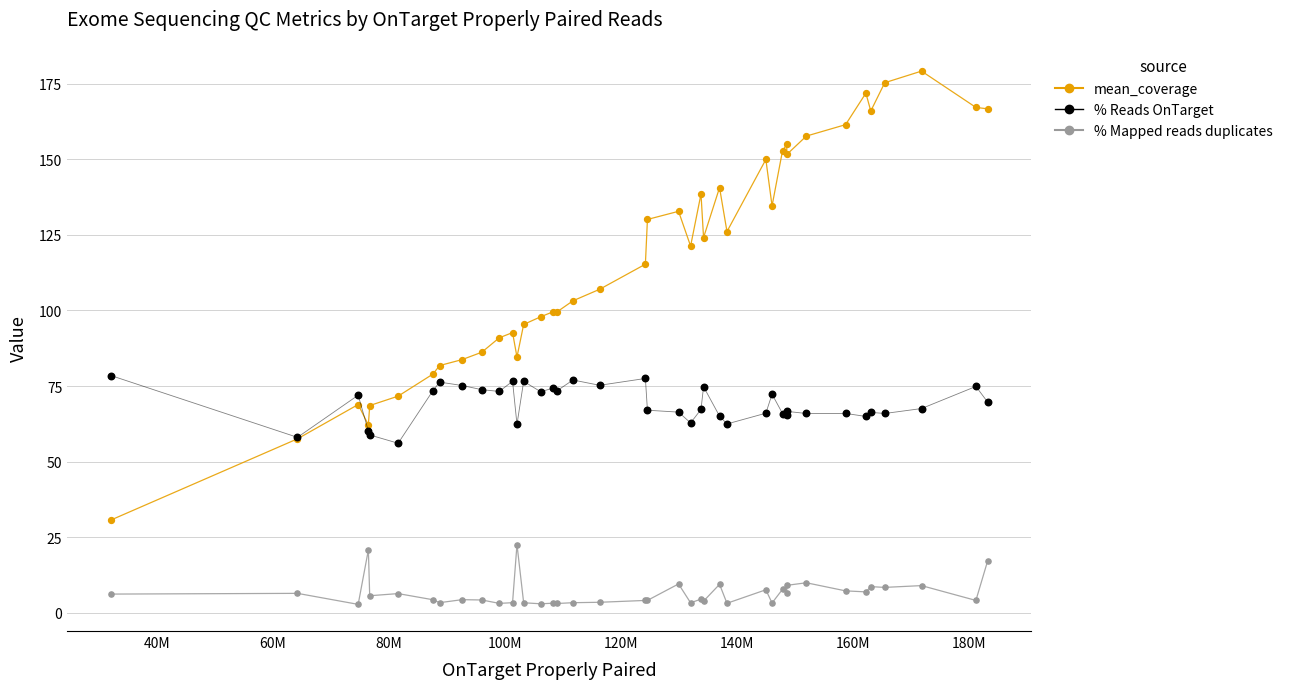

What are all the series names shown in the legend?

mean_coverage, % Mapped reads duplicates, % Reads OnTarget